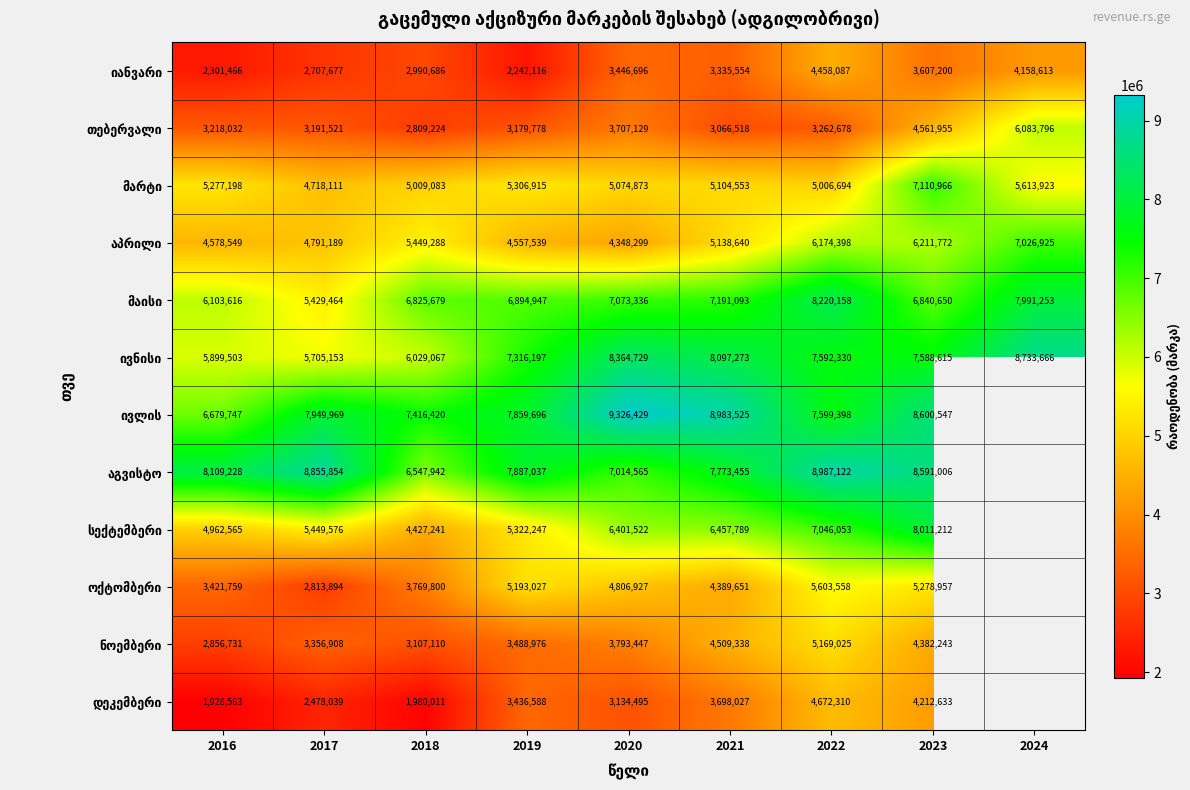

At which category is the sum across all series the highest?

2023